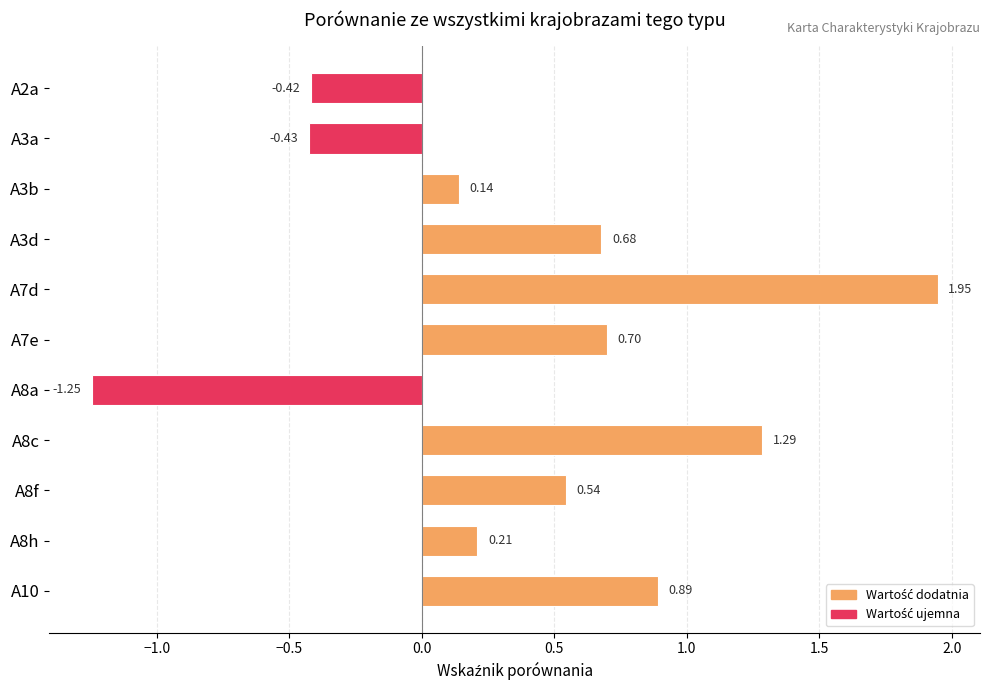

Rank the categories by value from highest to lowest.

A7d, A8c, A10, A7e, A3d, A8f, A8h, A3b, A2a, A3a, A8a